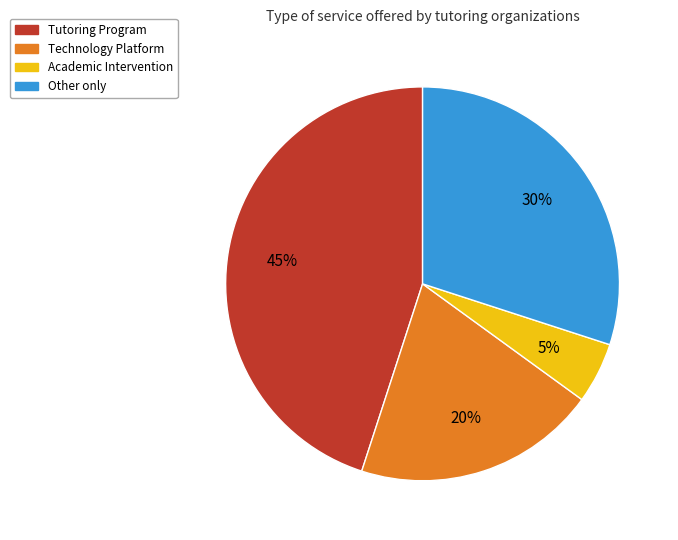

What percentage is the Technology Platform slice, to the nearest percent?

20%